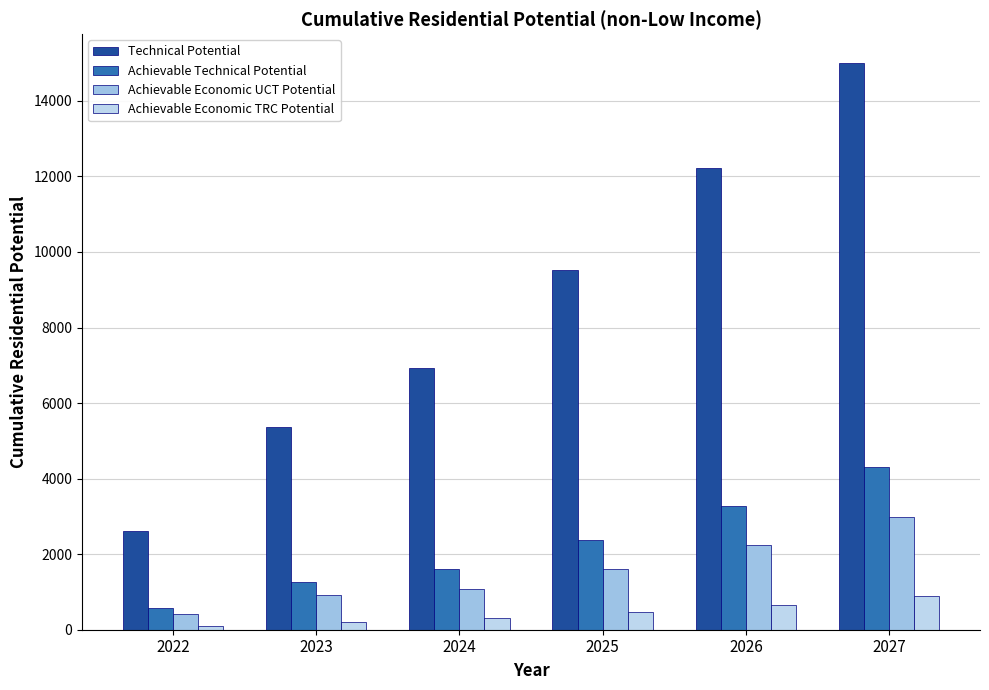

What is the difference between the second highest and minimum values in the Achievable Economic TRC Potential series?

568.8